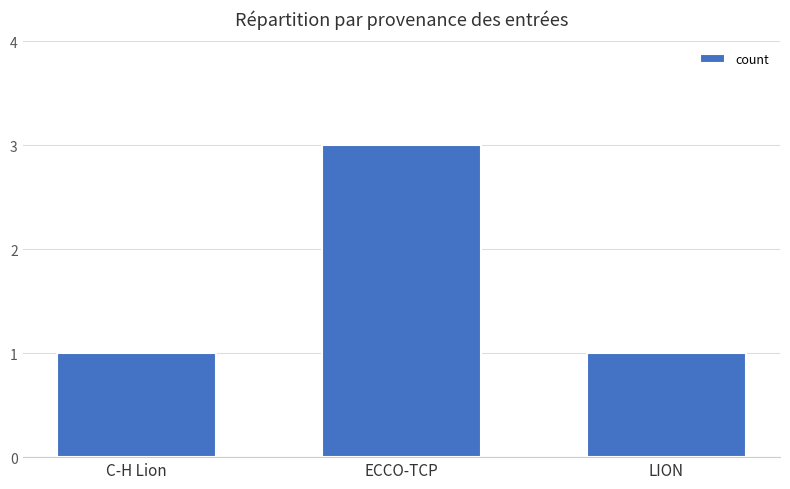

Are the bars horizontal?

No